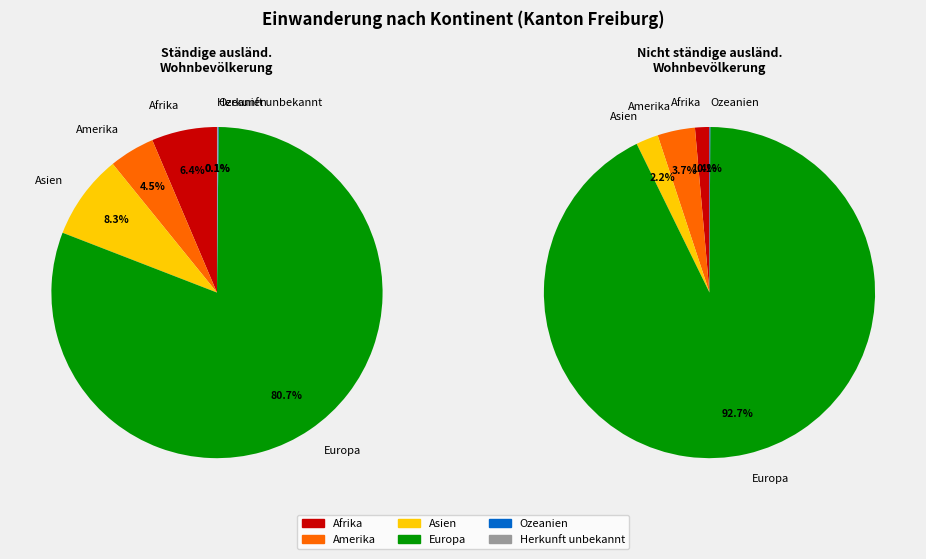

How many slices are in this pie chart?

6